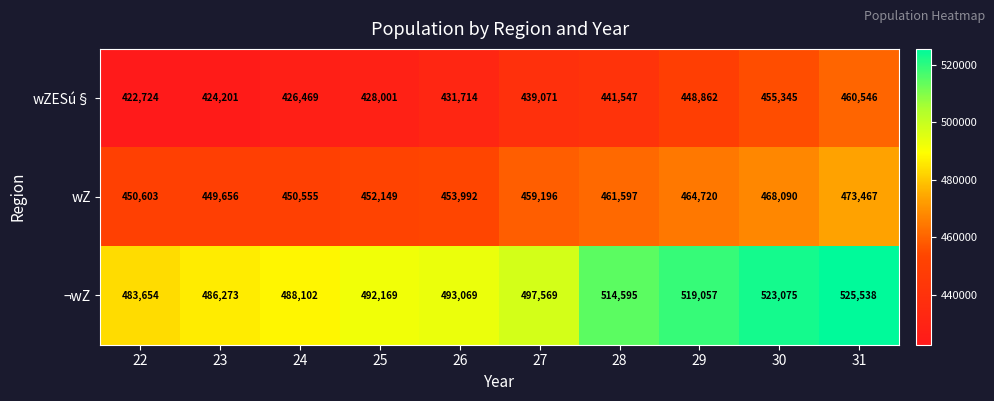

Rank the series at 27 from lowest to highest value.

wZESú§, wZ, ¬wZ